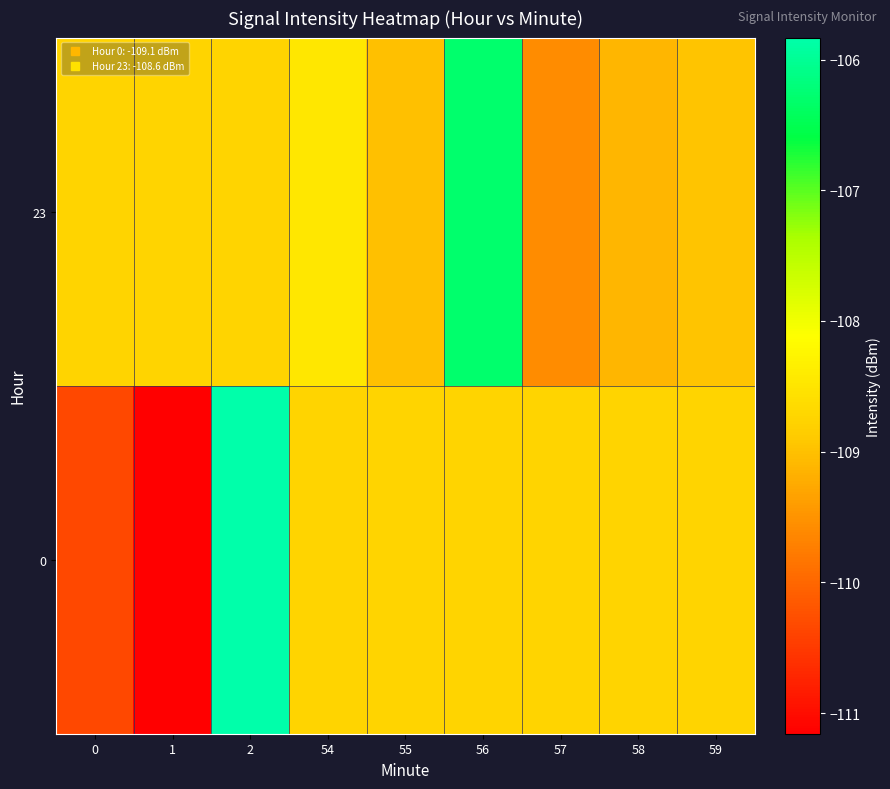

At which category is the sum across all series the highest?

2